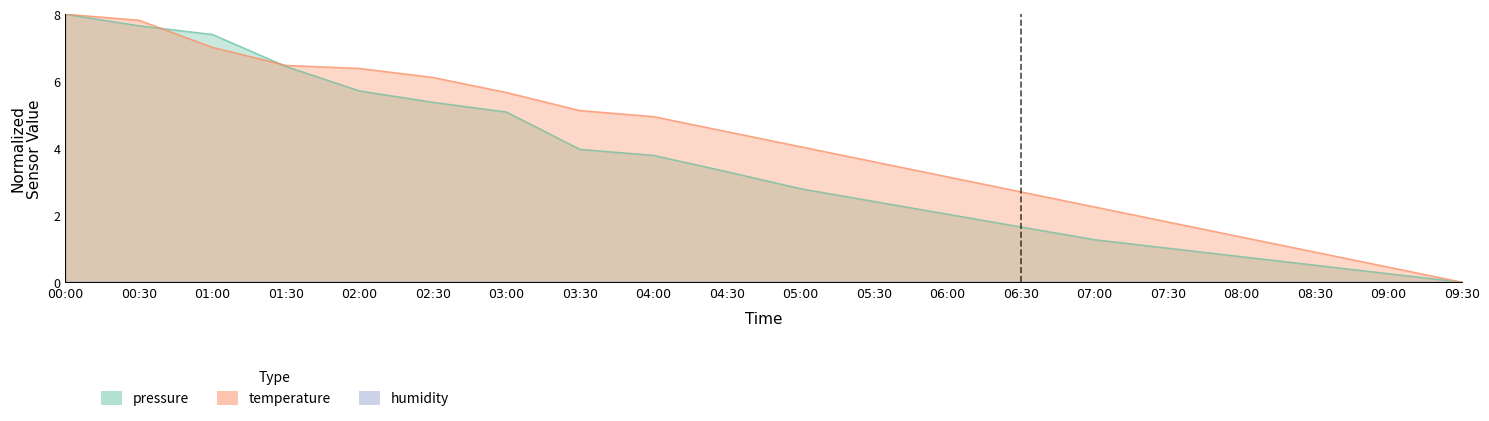

Where does the temperature series first go above 4?

00:00